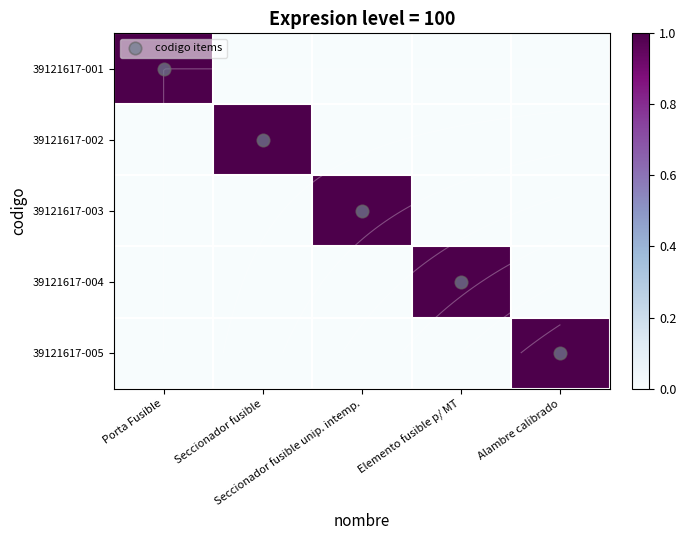

Rank the series at Seccionador fusible unip. intemp. from highest to lowest value.

codigo items, 39121617-003, 39121617-001, 39121617-002, 39121617-004, 39121617-005